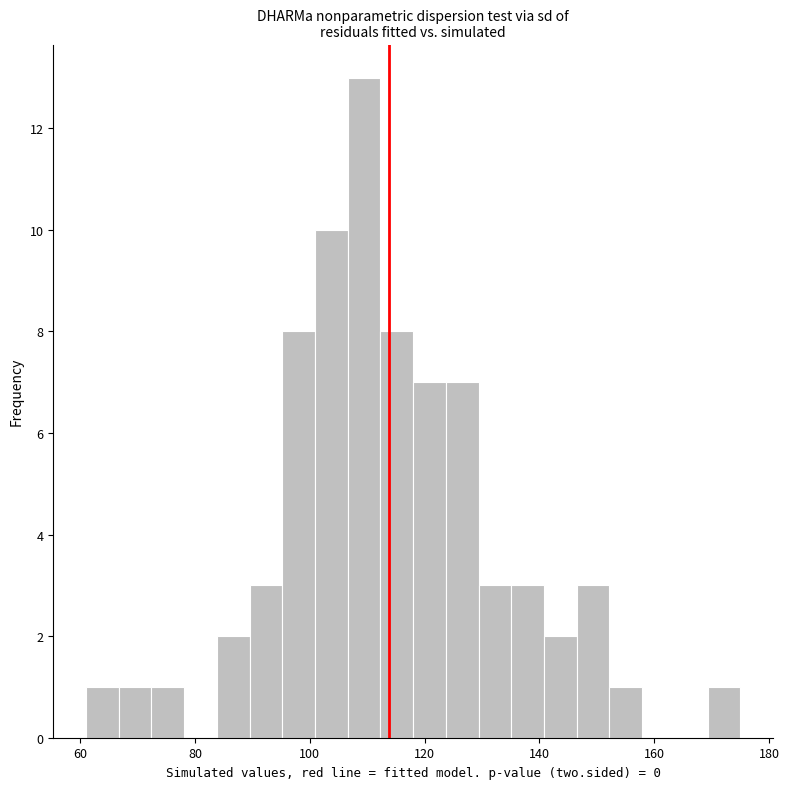

Read against the x-axis, roughly where is the centre of the tallest bar?

110